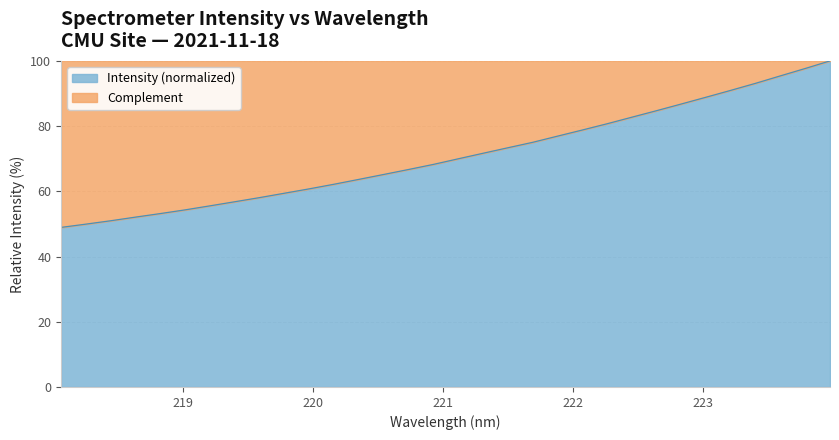

Reading right to left, what are all the values shown in this chart?

223.9802=100.0	223.7895=97.7	223.5987=95.4	223.408=93.1	223.2172=91.0	223.0264=88.9	222.8355=86.8	222.6447=84.7	222.4538=82.7	222.263=80.7	222.0721=78.8	221.8812=76.9	221.6902=75.0	221.4993=73.4	221.3083=71.7	221.1174=70.0	220.9264=68.3	220.7354=66.7	220.5444=65.2	220.3533=63.7	220.1623=62.2	219.9712=60.8	219.7801=59.4	219.589=58.1	219.3979=56.8	219.2067=55.5	219.0156=54.3	218.8244=53.2	218.6332=52.1	218.442=51.0	218.2508=49.9	218.0596=48.9